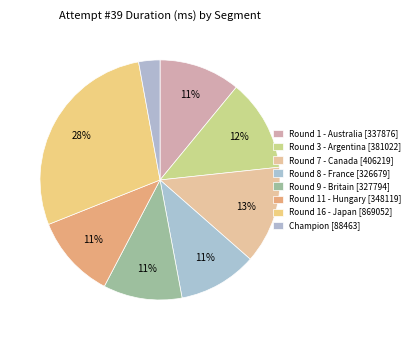

How many slices are in this pie chart?

8